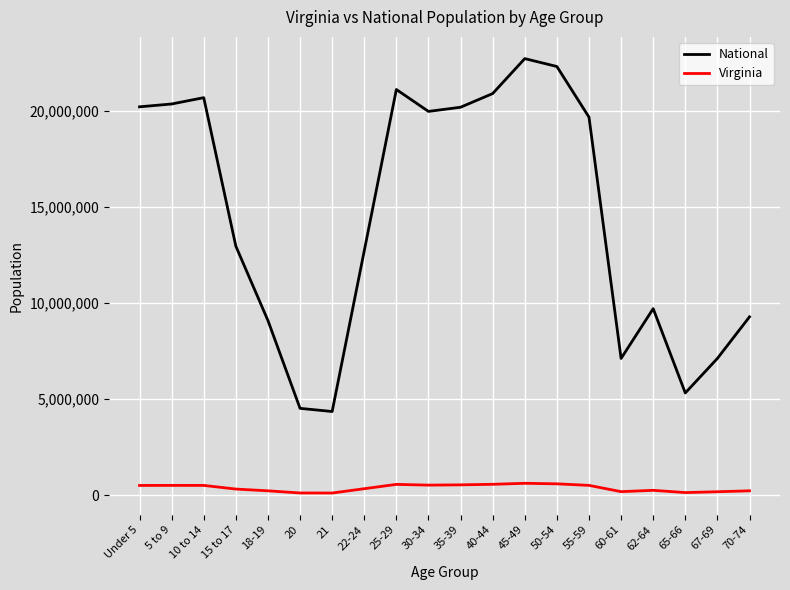

True or false: Virginia and National cross at least once.

False